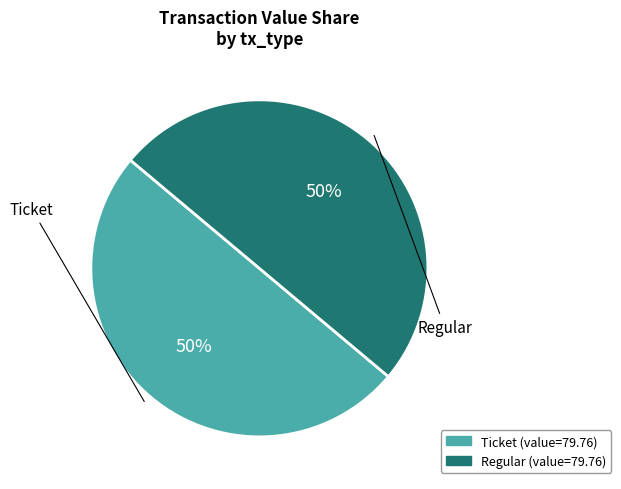

To the nearest percent, what is the average slice percentage?

50%